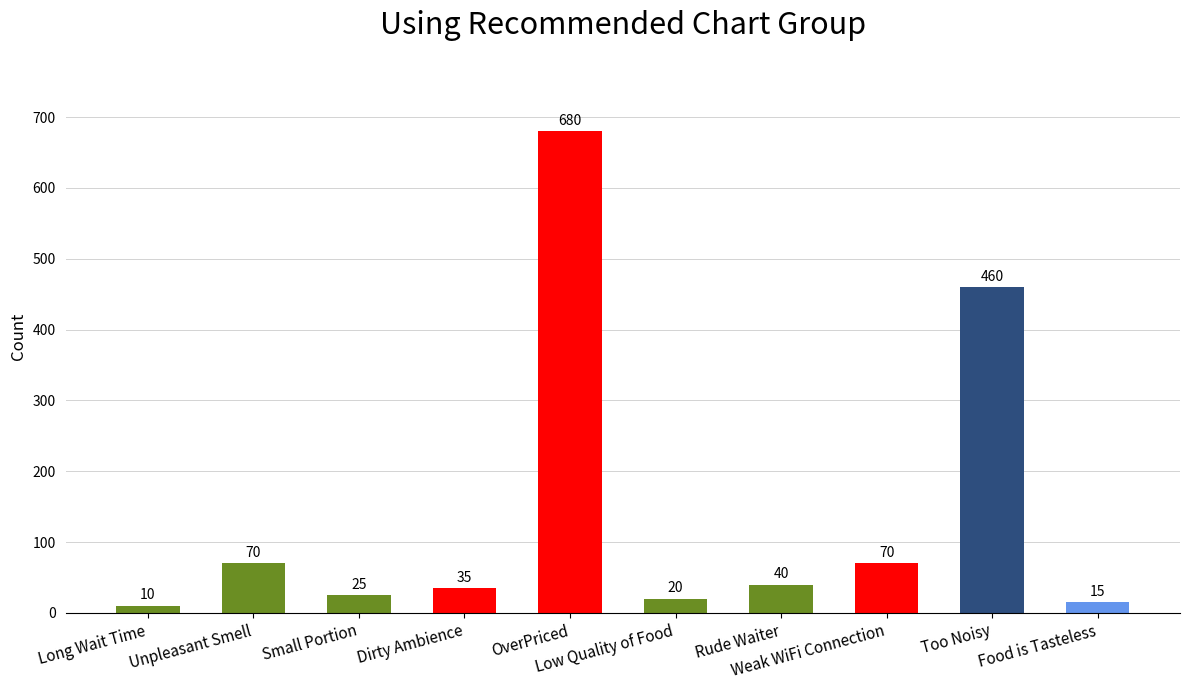

How many data points does each series have?

10